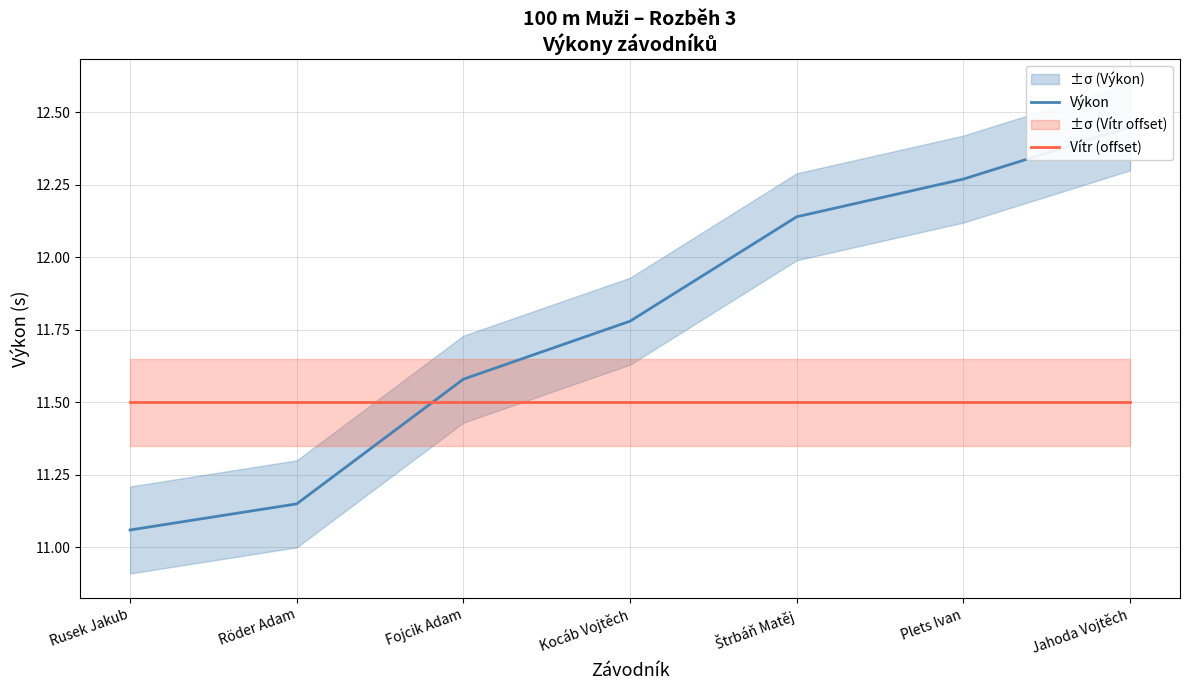

After their last crossing, which series has the higher values: Vítr (offset) or Výkon?

Výkon